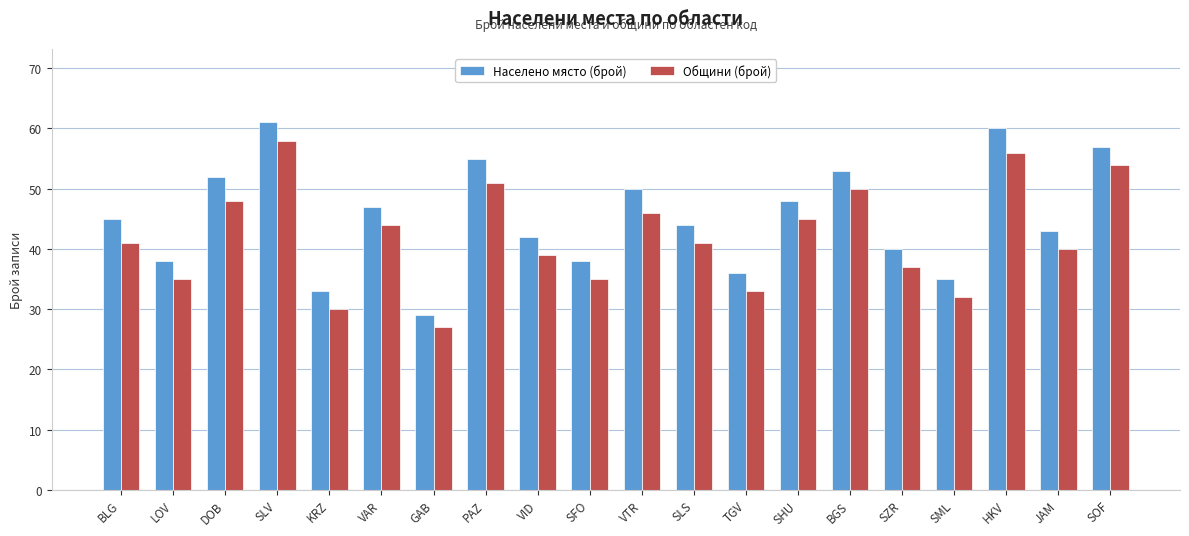

Reading left to right, list all the values displayed in this chart.

Населено място (брой): 45	38	52	61	33	47	29	55	42	38	50	44	36	48	53	40	35	60	43	57
Общини (брой): 41	35	48	58	30	44	27	51	39	35	46	41	33	45	50	37	32	56	40	54